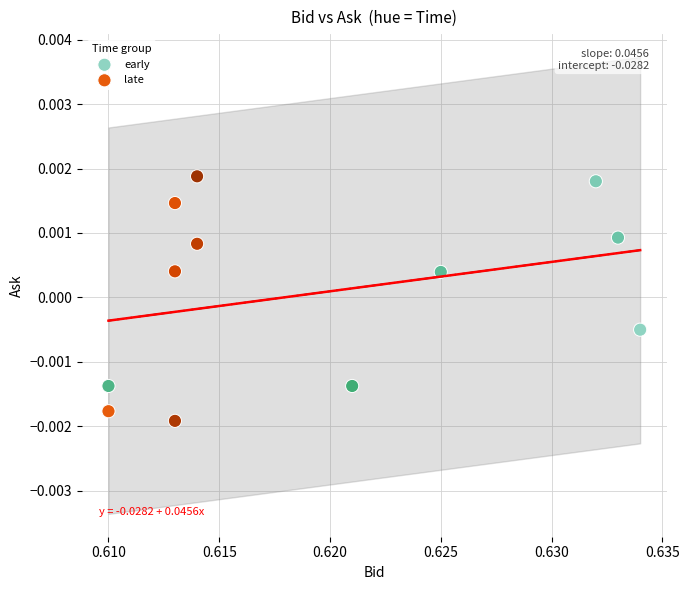

Which series reaches the minimum Y coordinate?

late